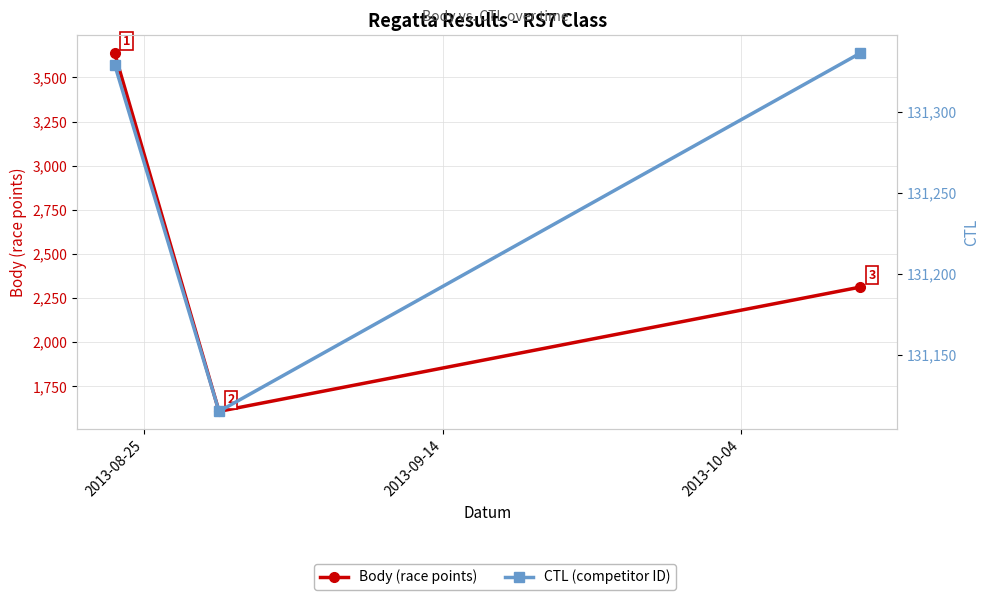

At which label does Body (race points) reach its peak?

2013-08-25